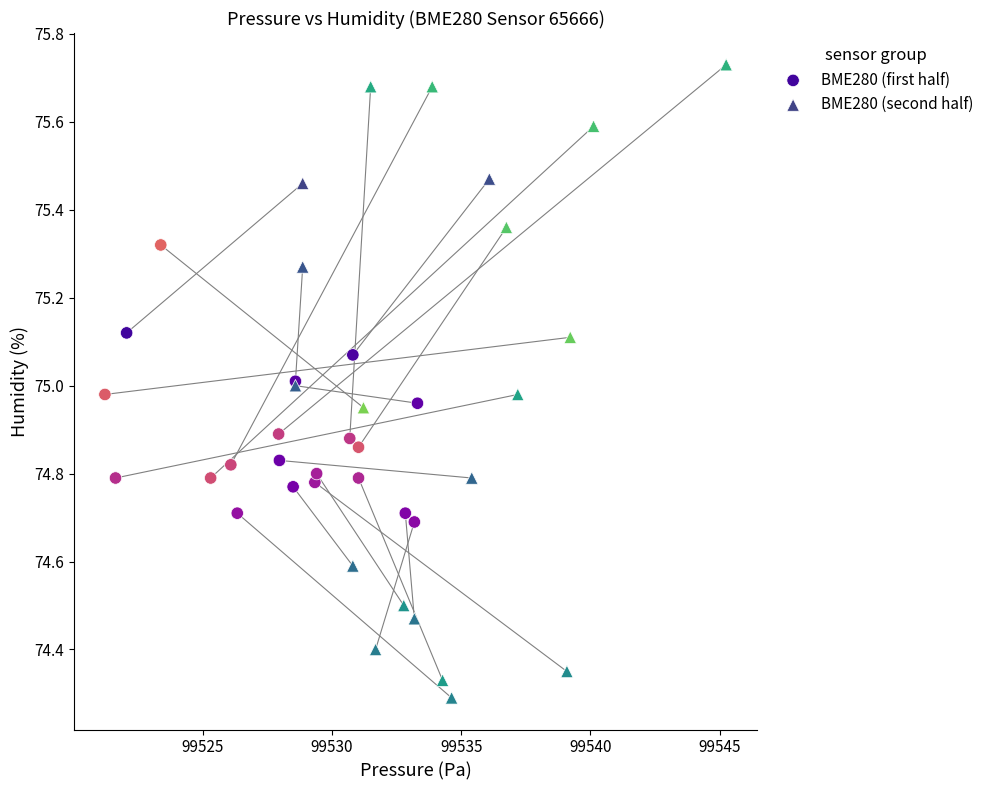

Which series reaches the maximum Y coordinate?

BME280 (second half)